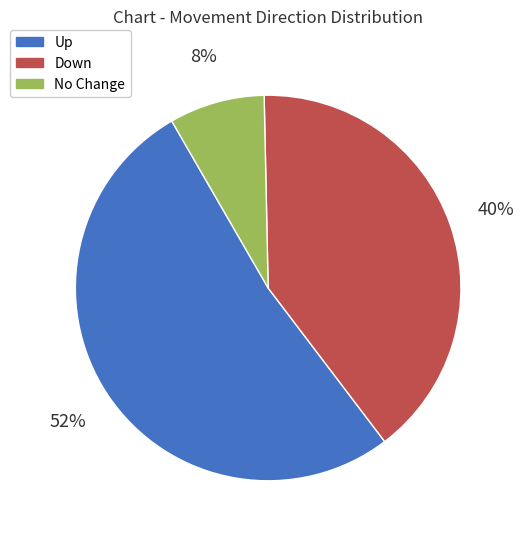

Is there a majority slice in this chart?

Yes